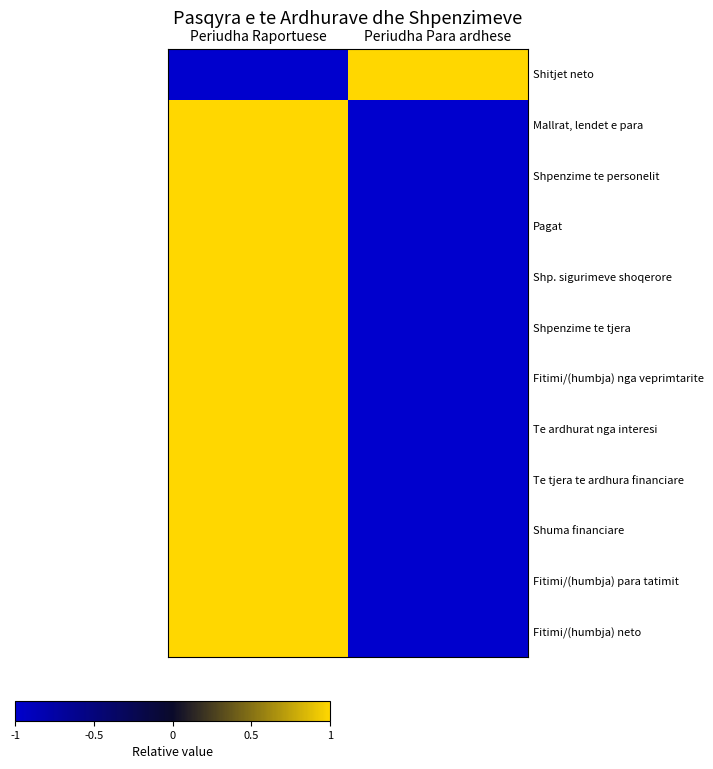

Which series has the largest total across all categories?

Shitjet neto